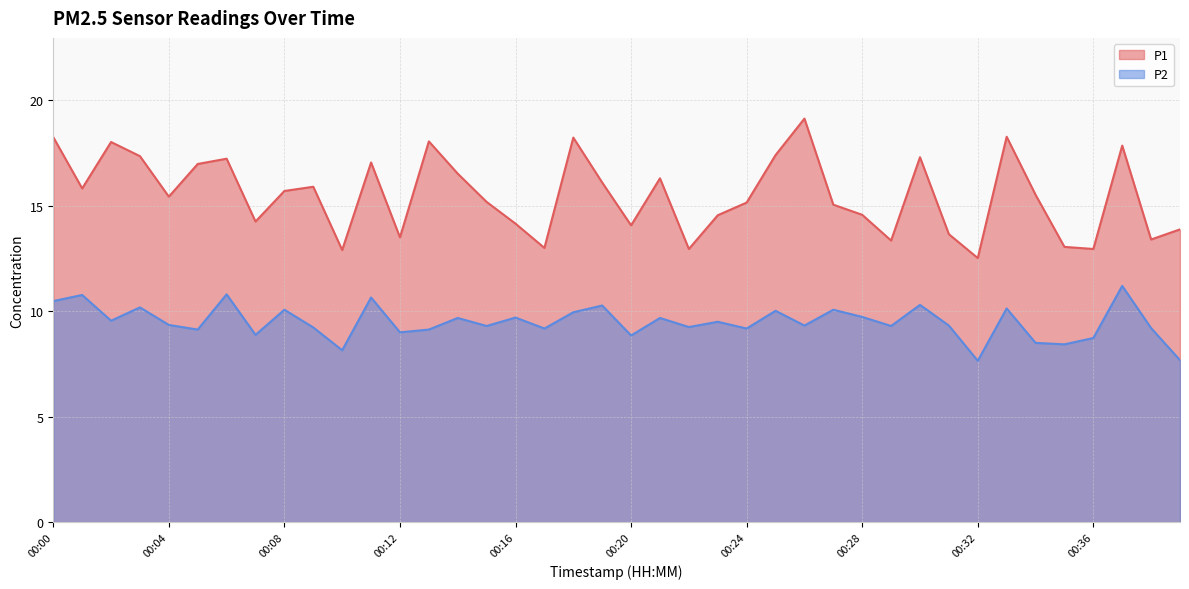

What is the total value across all series at 00:14?

26.2